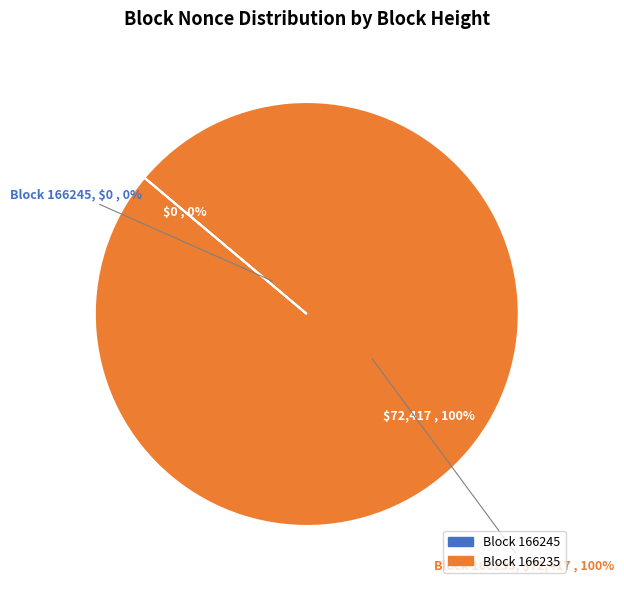

What is the total percentage of 166245 and 166235?

100.0%